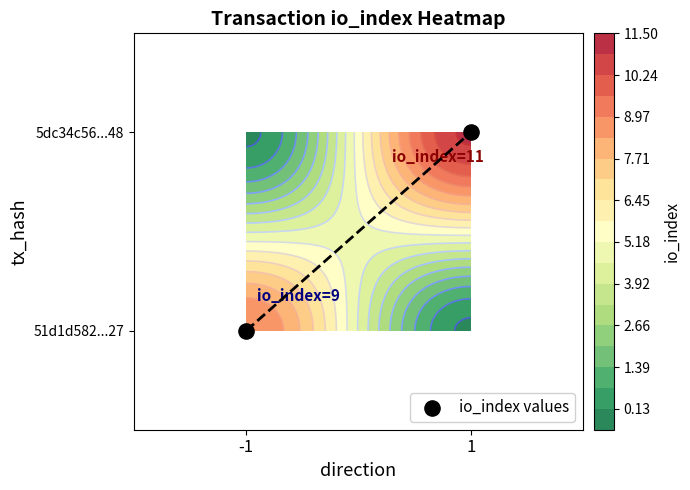

Between -1 and 1, which is larger?

1